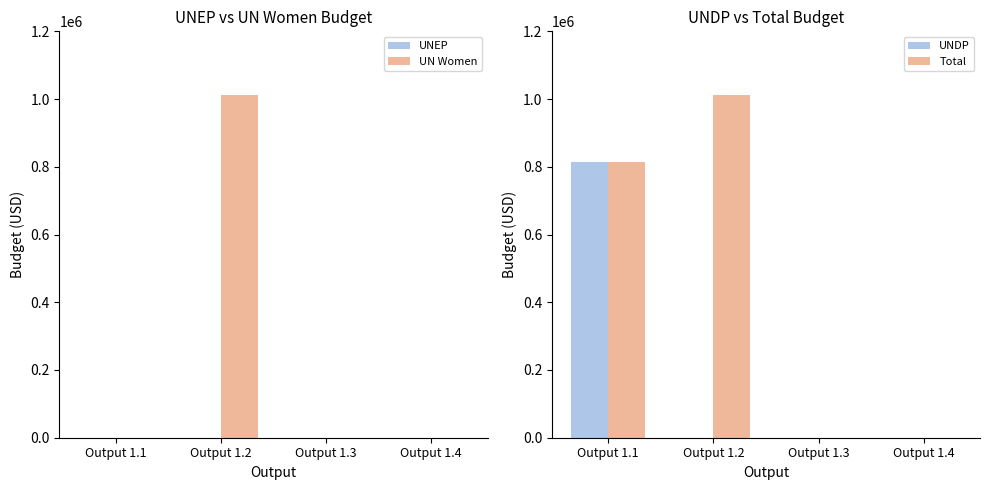

The value of UN Women at Output 1.3 is -639455. True or false?

False